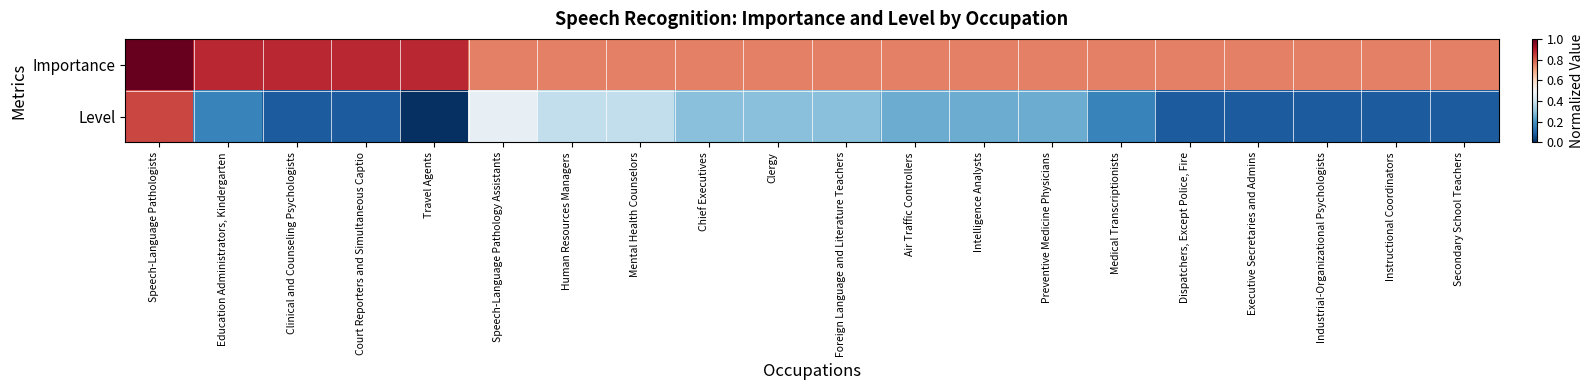

Reading left to right, what are all the values shown in this chart?

Importance: Speech-Language Pathologists=1.0	Education Administrators, Kindergarten=0.9	Clinical and Counseling Psychologists=0.9	Court Reporters and Simultaneous Captio=0.9	Travel Agents=0.9	Speech-Language Pathology Assistants=0.8	Human Resources Managers=0.8	Mental Health Counselors=0.8	Chief Executives=0.8	Clergy=0.8	Foreign Language and Literature Teachers=0.8	Air Traffic Controllers=0.8	Intelligence Analysts=0.8	Preventive Medicine Physicians=0.8	Medical Transcriptionists=0.8	Dispatchers, Except Police, Fire=0.8	Executive Secretaries and Admins=0.8	Industrial-Organizational Psychologists=0.8	Instructional Coordinators=0.8	Secondary School Teachers=0.8
Level: Speech-Language Pathologists=0.8	Education Administrators, Kindergarten=0.2	Clinical and Counseling Psychologists=0.1	Court Reporters and Simultaneous Captio=0.1	Travel Agents=0.0	Speech-Language Pathology Assistants=0.5	Human Resources Managers=0.4	Mental Health Counselors=0.4	Chief Executives=0.3	Clergy=0.3	Foreign Language and Literature Teachers=0.3	Air Traffic Controllers=0.2	Intelligence Analysts=0.2	Preventive Medicine Physicians=0.2	Medical Transcriptionists=0.2	Dispatchers, Except Police, Fire=0.1	Executive Secretaries and Admins=0.1	Industrial-Organizational Psychologists=0.1	Instructional Coordinators=0.1	Secondary School Teachers=0.1